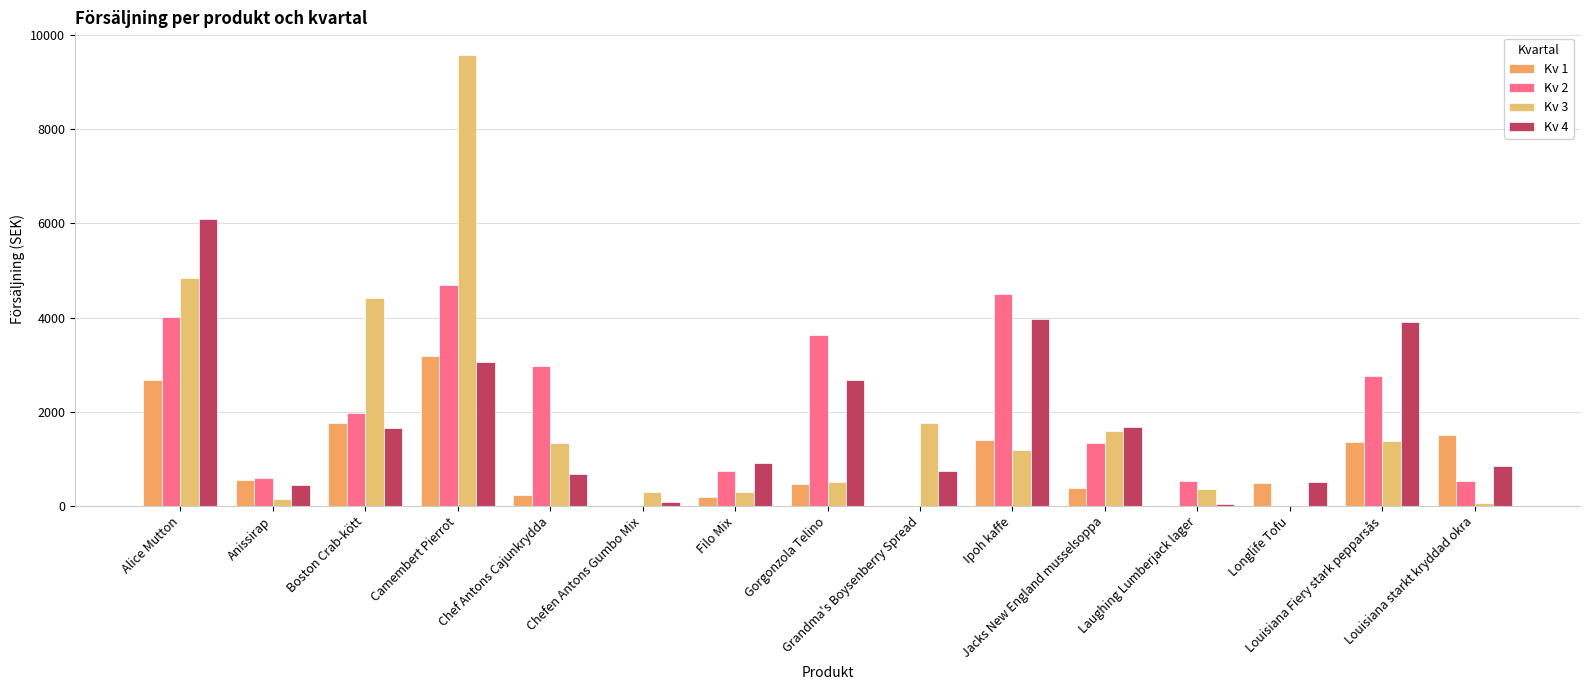

Which has a higher value, Chef Antons Cajunkrydda or Camembert Pierrot?

Camembert Pierrot